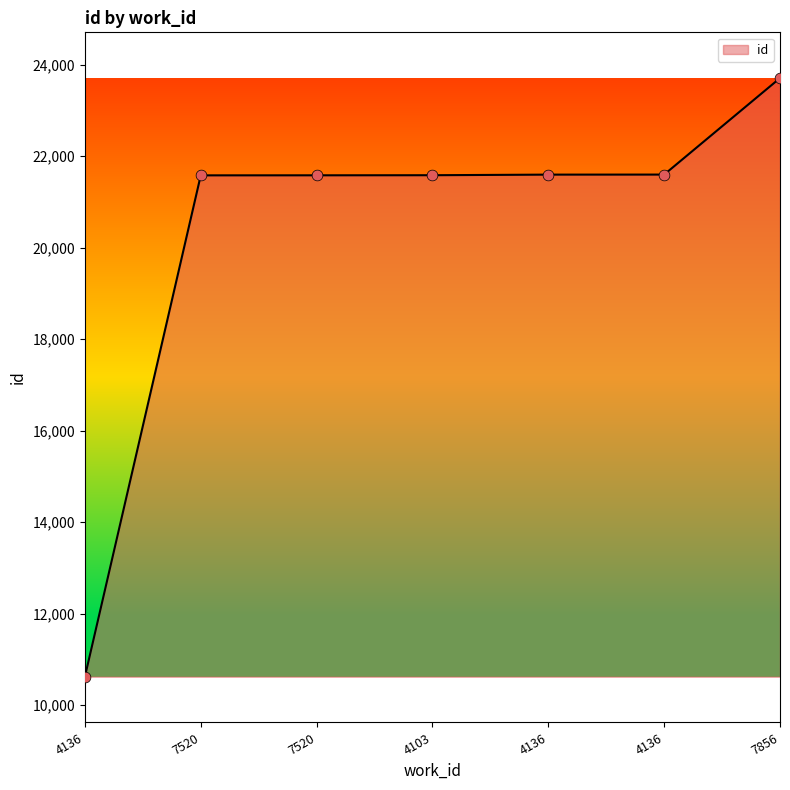

Count the number of categories in the chart.

7